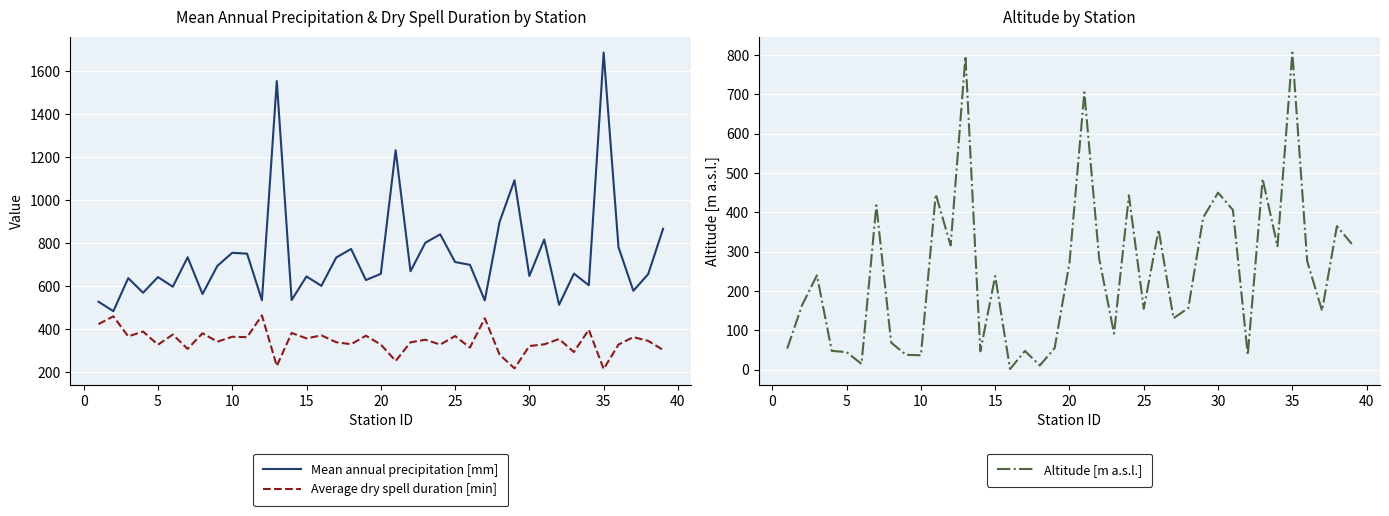

How many series are shown in this chart?

3